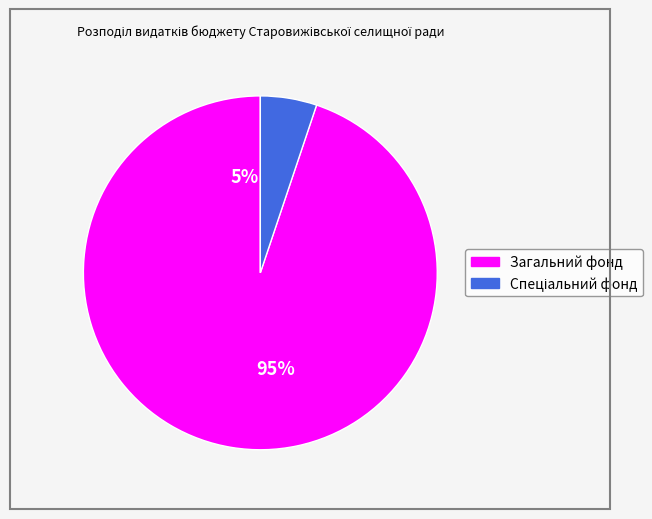

How many segments does this pie chart have?

2